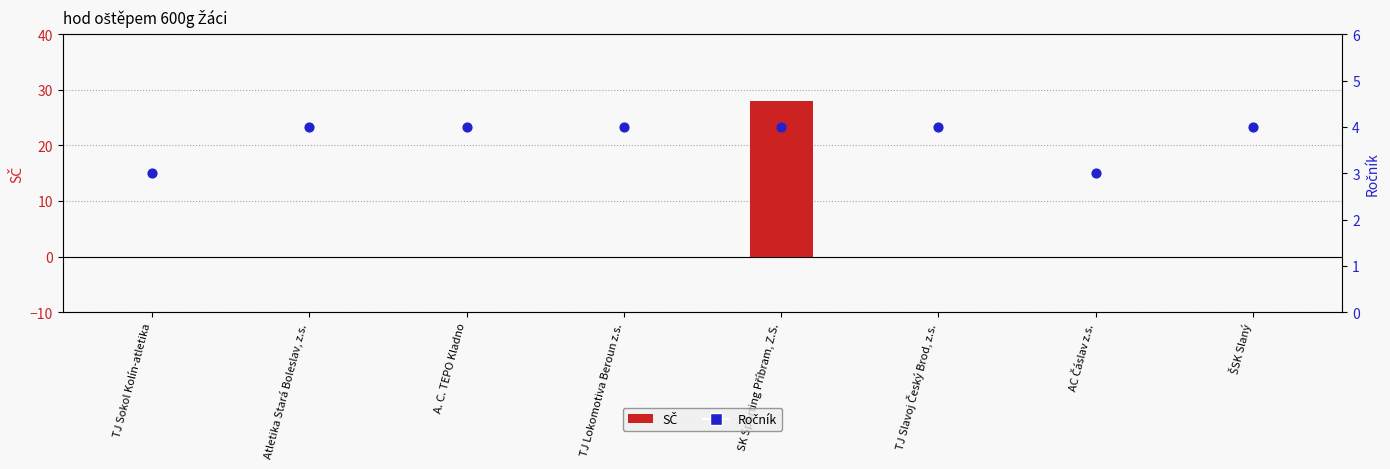

Which series has the largest Y range (max minus min)?

SČ